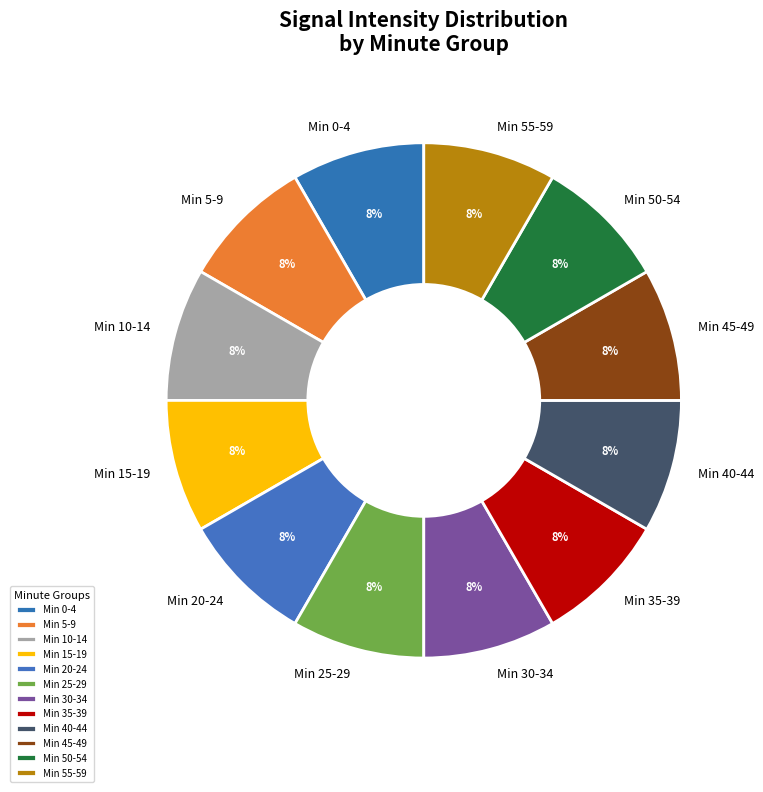

Is there any slice that represents more than half of the pie?

No